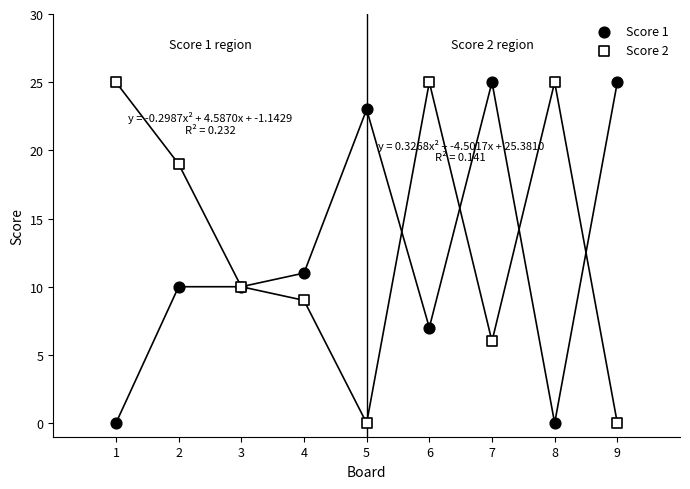

What is the X range (max minus min) for the scatter plot?

8